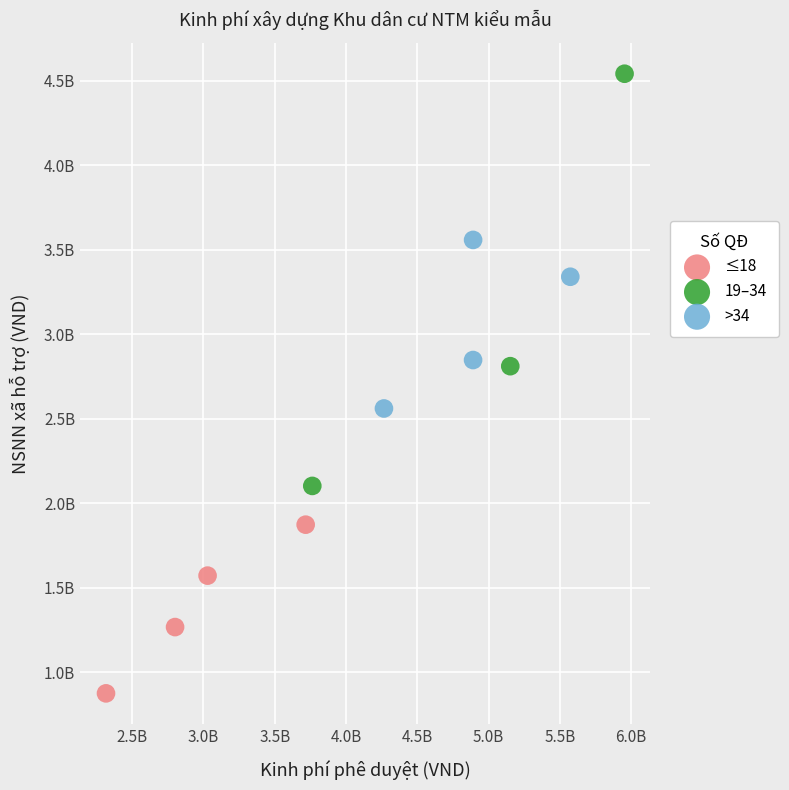

What are all the series names shown in the legend?

≤18, 19–34, >34